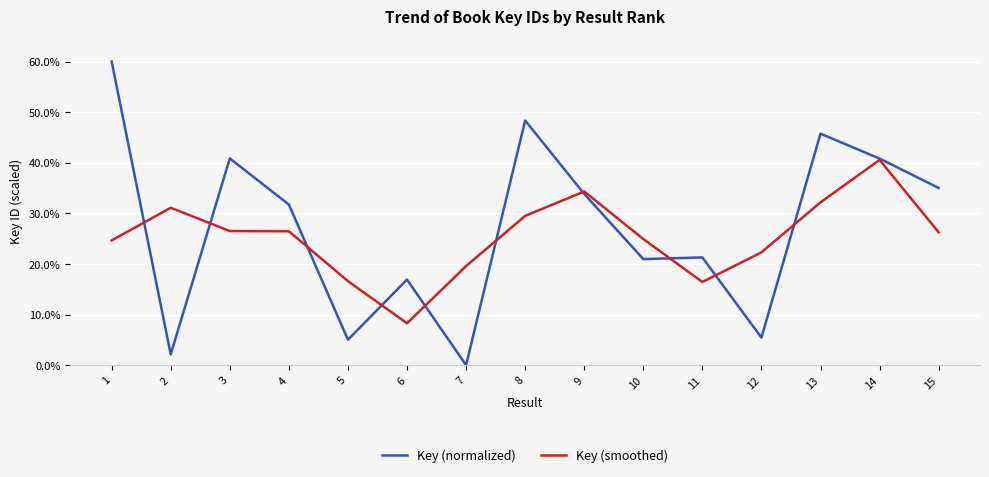

Which series ends up on top after the final intersection of Key (smoothed) and Key (normalized)?

Key (normalized)